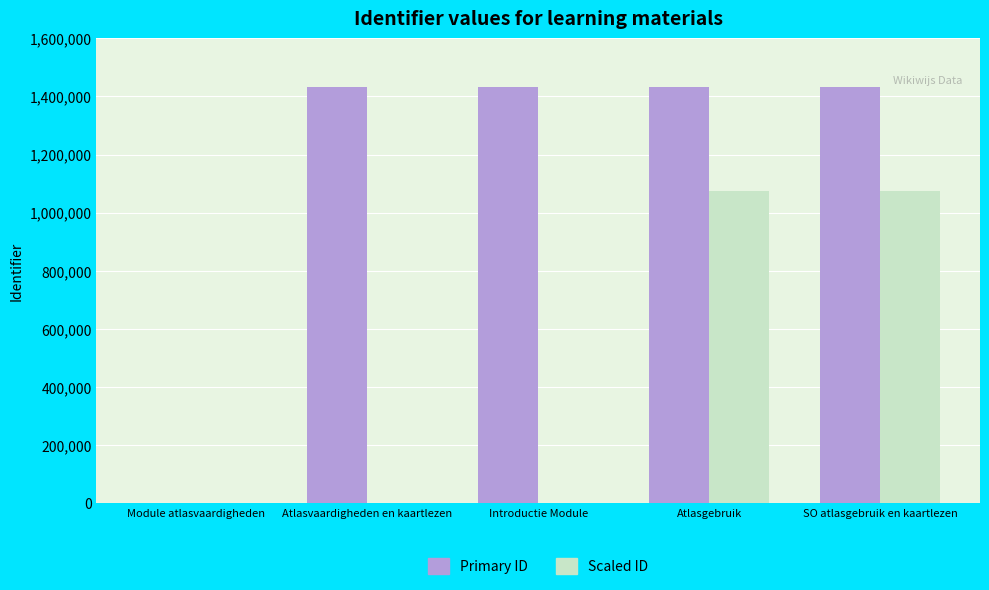

Which series changed the most between Module atlasvaardigheden and Introductie Module?

Primary ID